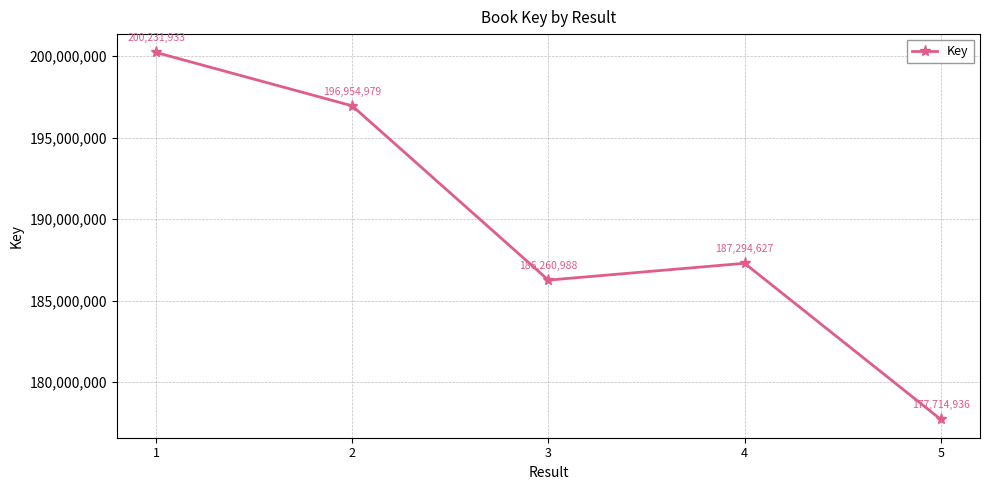

At which category does the chart reach its peak across all series?

1